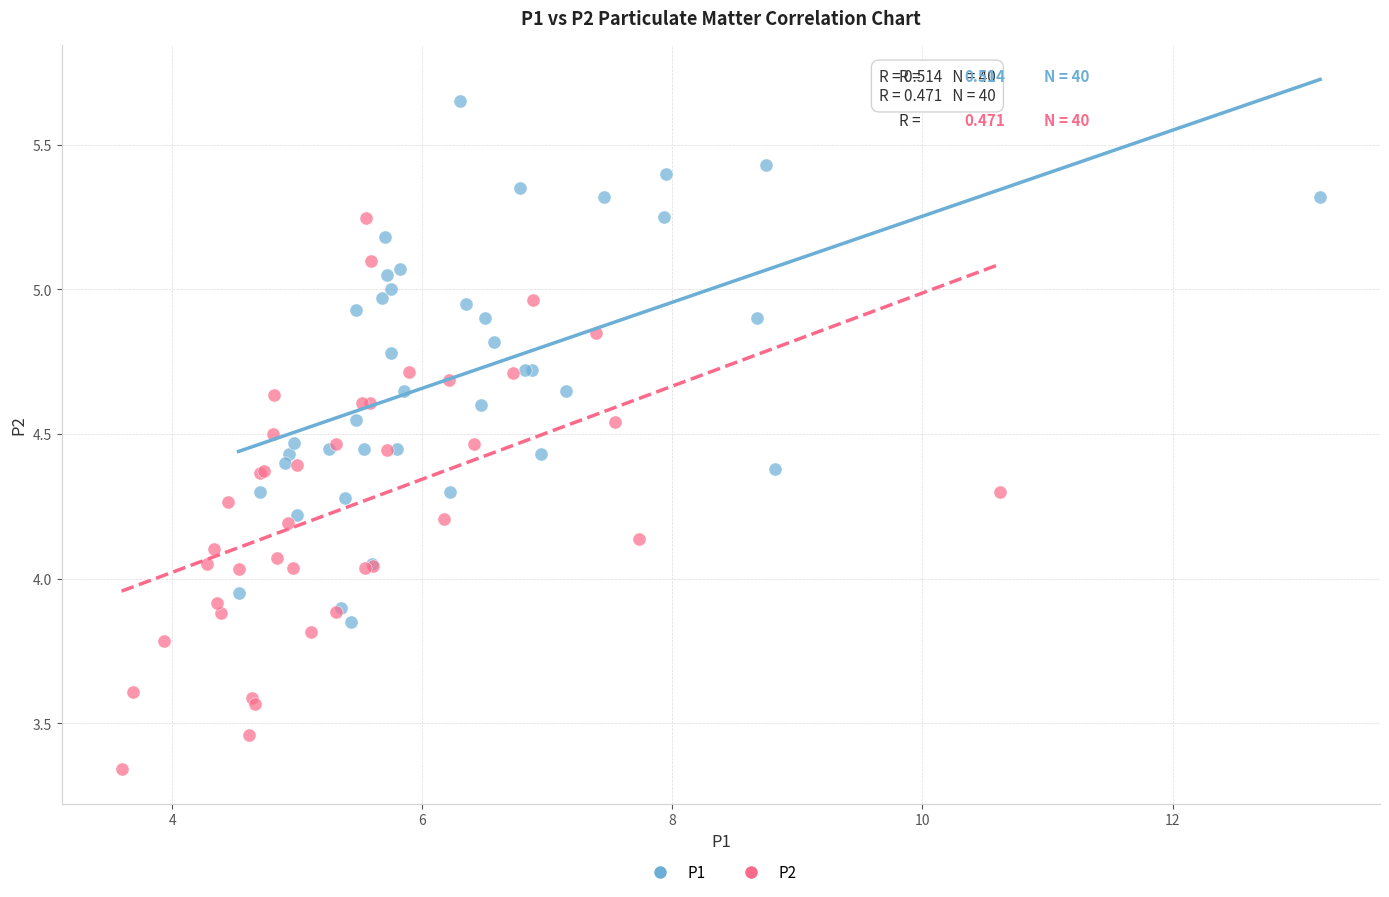

Which series contains the highest Y value?

P1